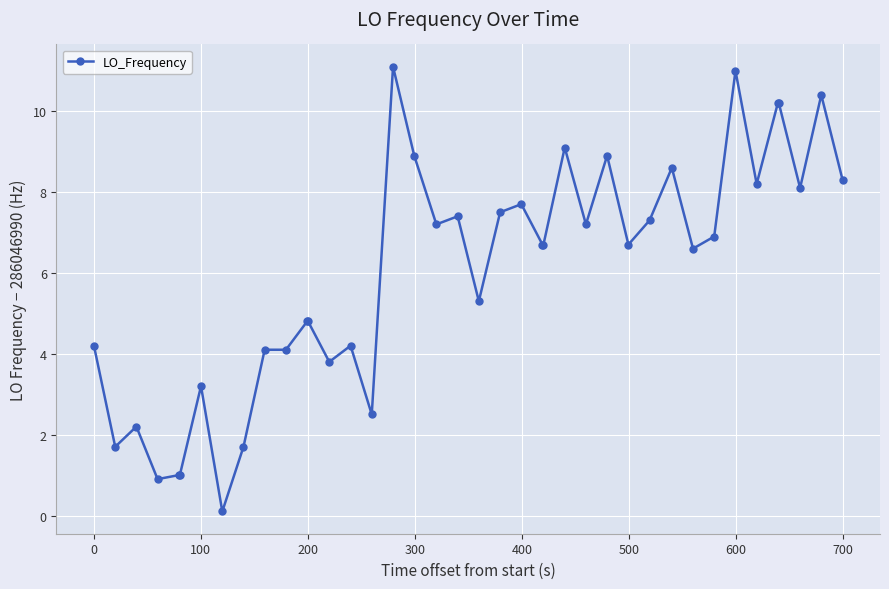

What is the value of the 16th point from the left?

2.5